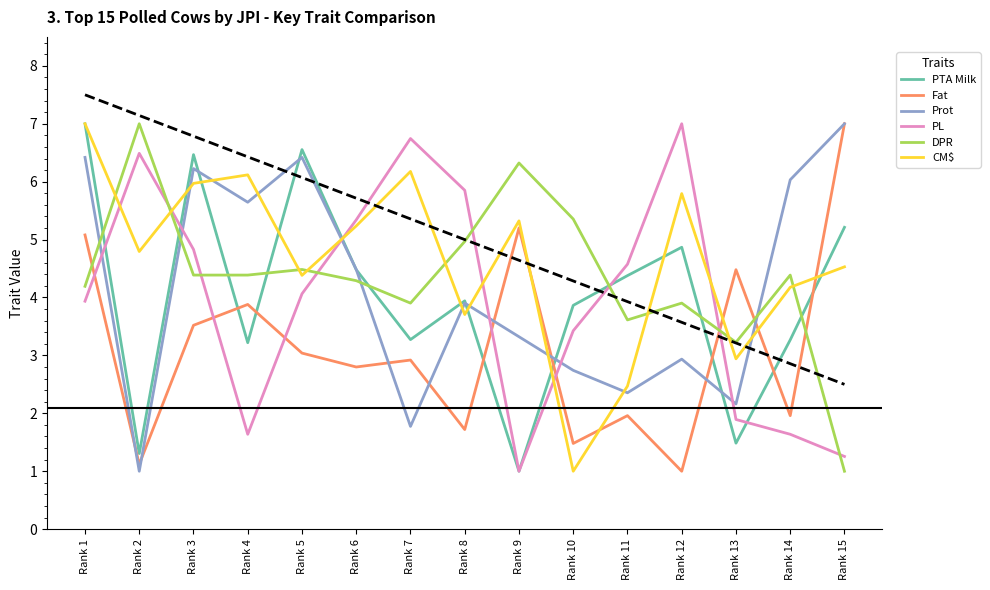

What value does the PTA Milk series have at Rank 2?

1.3